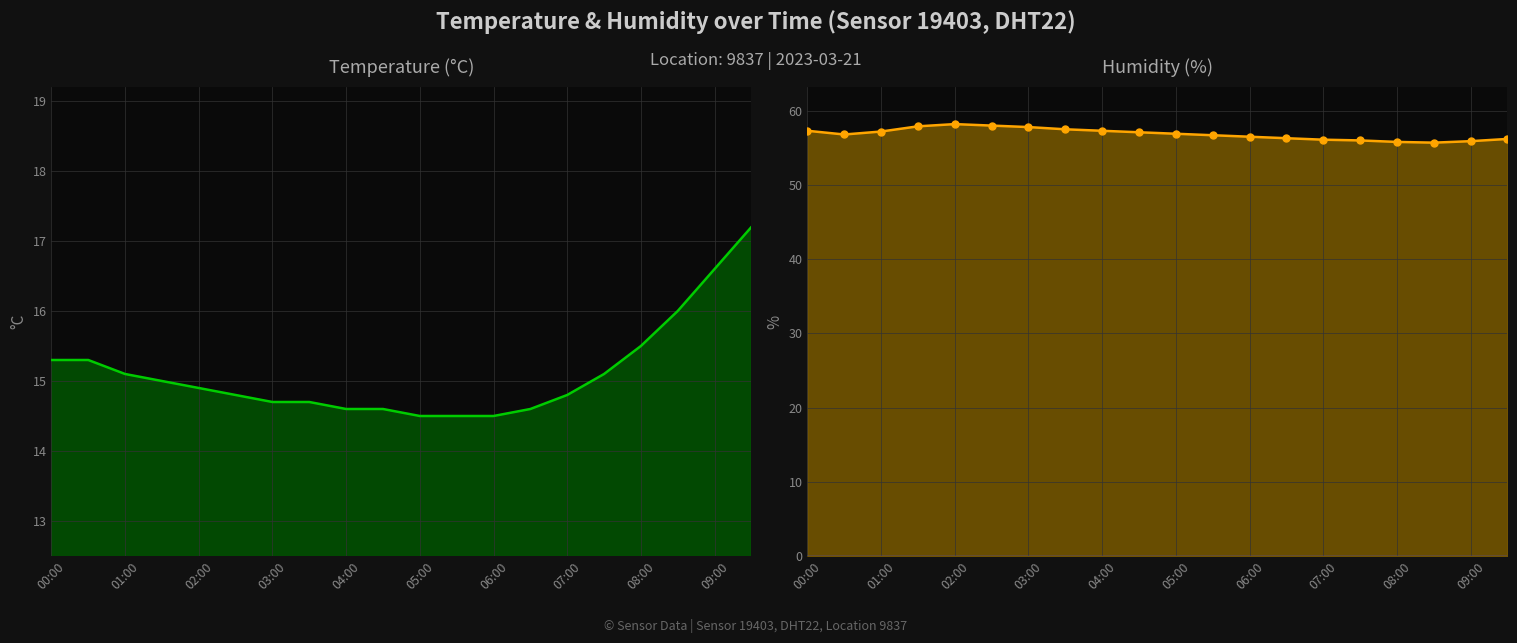

What is the sum of all humidity values?

1137.2